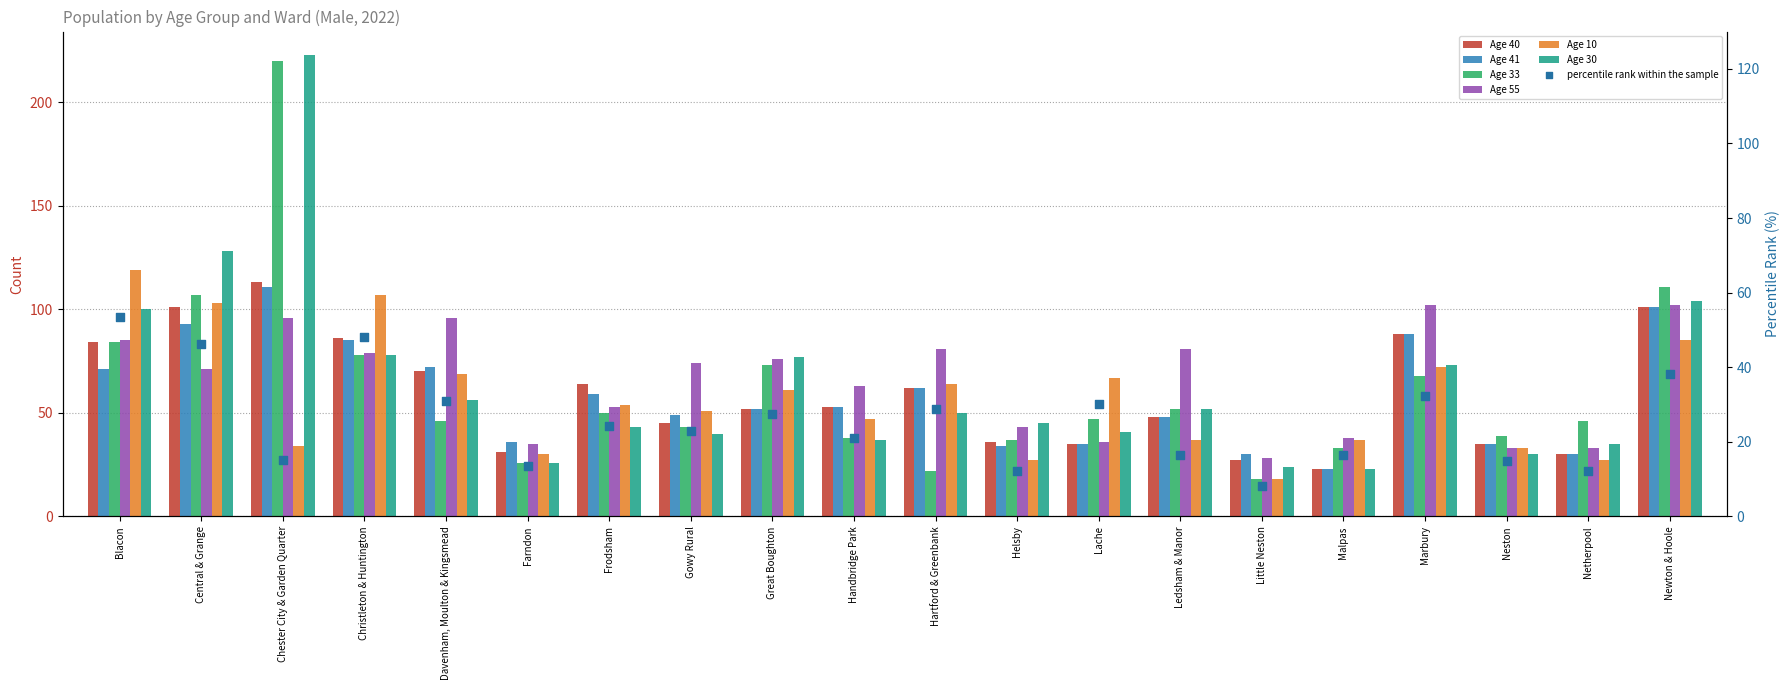

At how many categories does at least one series exceed 206?

1